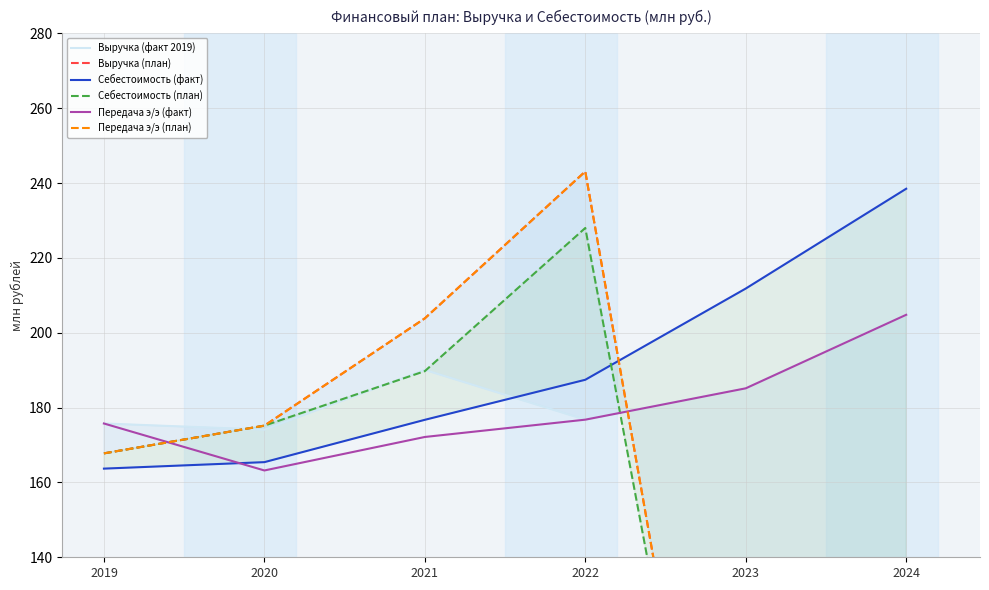

Which has a higher value, 2023 or 2024?

2024